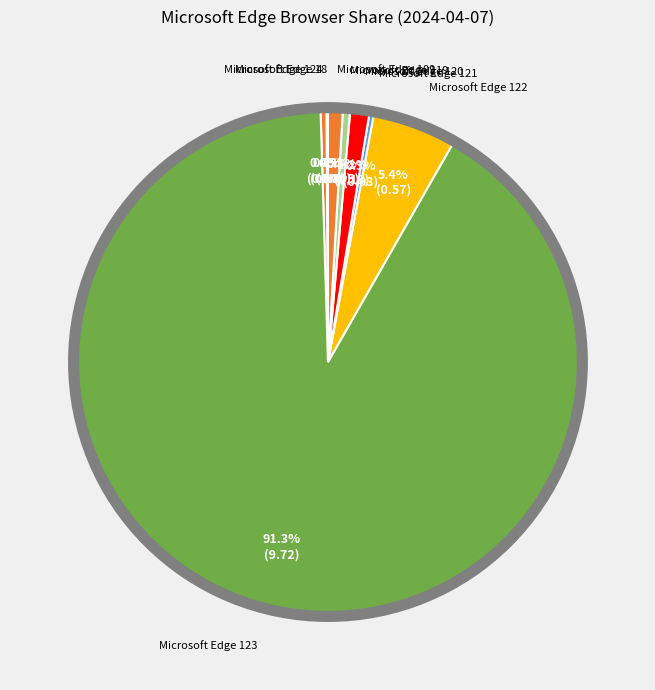

Rank the categories by value from lowest to highest.

Microsoft Edge 103, Microsoft Edge 18, Microsoft Edge 121, Microsoft Edge 124, Microsoft Edge 119, Microsoft Edge 109, Microsoft Edge 120, Microsoft Edge 122, Microsoft Edge 123